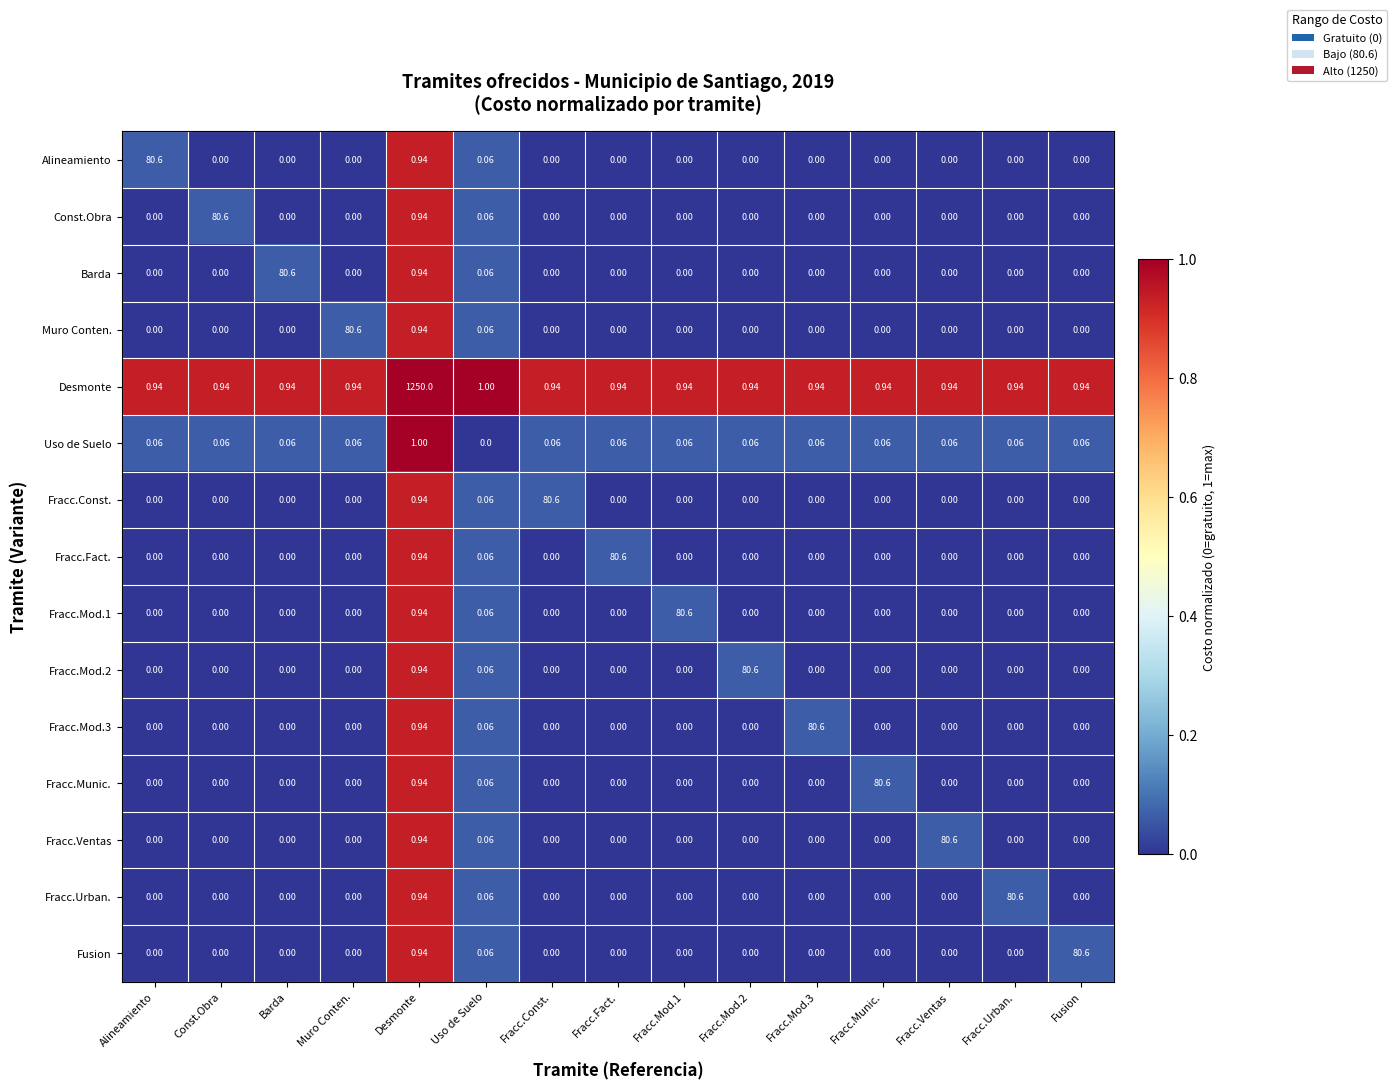

Which series changed the most between Barda and Desmonte?

Desmonte